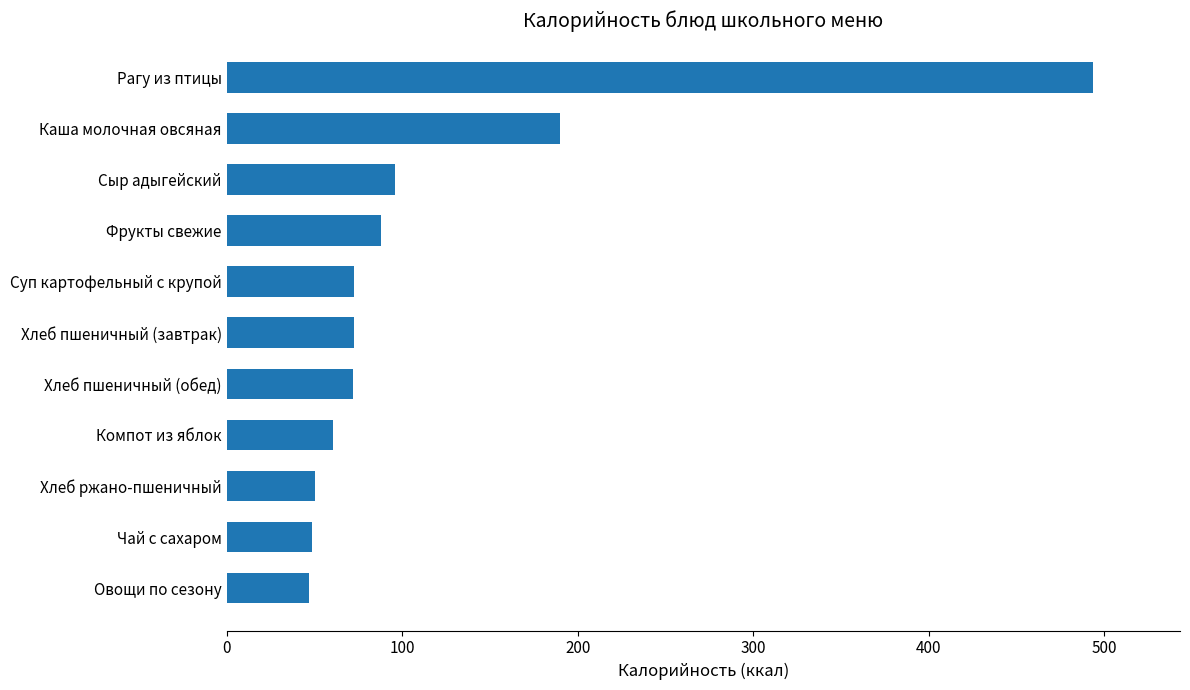

At which label is the value closest to 270?

Каша молочная овсяная